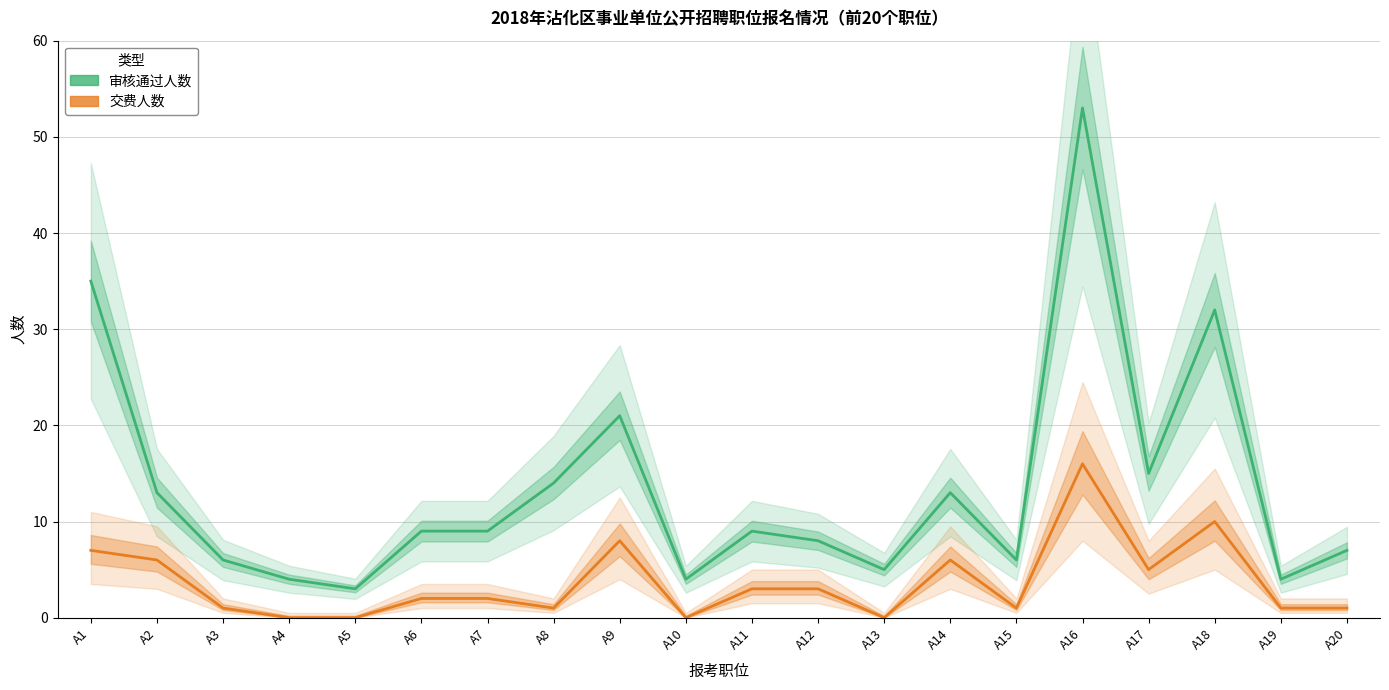

Which series has the largest total across all categories?

审核通过人数